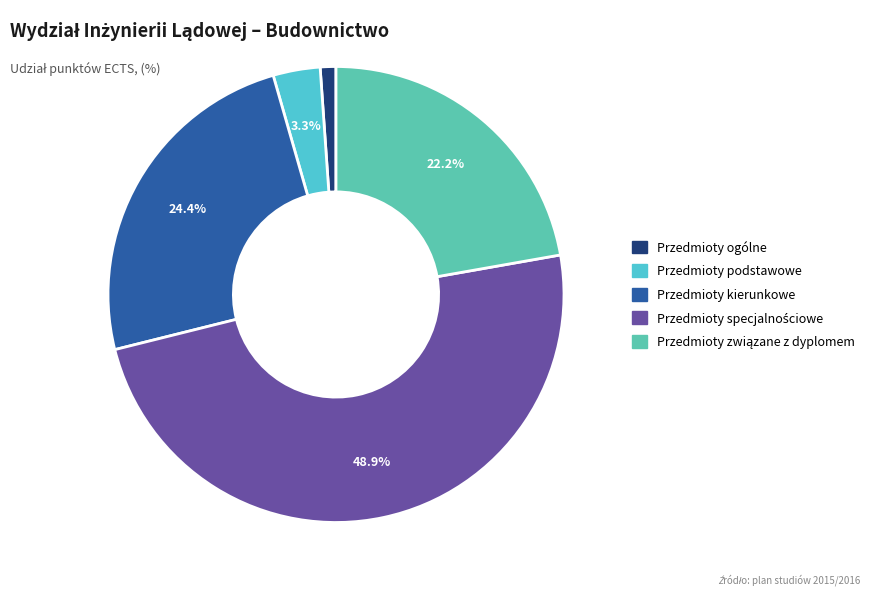

How much of the chart is everything except Przedmioty podstawowe?

96.7%